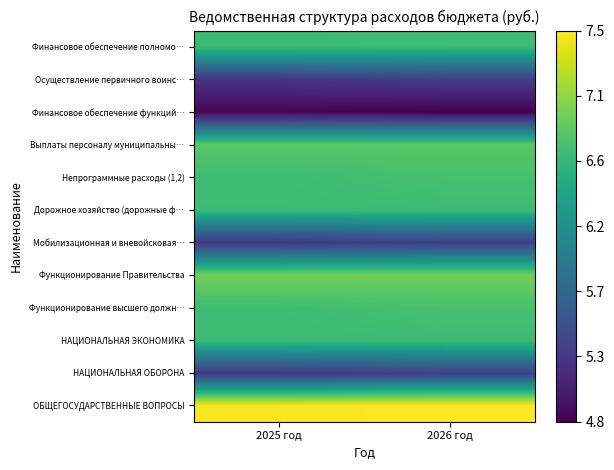

Reading left to right, list all the values displayed in this chart.

ОБЩЕГОСУДАРСТВЕННЫЕ ВОПРОСЫ: 2025 год=7.5	2026 год=7.5
НАЦИОНАЛЬНАЯ ОБОРОНА: 2025 год=5.2	2026 год=5.3
НАЦИОНАЛЬНАЯ ЭКОНОМИКА: 2025 год=6.7	2026 год=6.7
Функционирование высшего должн…: 2025 год=6.7	2026 год=6.7
Функционирование Правительства: 2025 год=7.0	2026 год=7.0
Мобилизационная и вневойсковая…: 2025 год=5.2	2026 год=5.3
Дорожное хозяйство (дорожные ф…: 2025 год=6.7	2026 год=6.7
Непрограммные расходы (1,2): 2025 год=6.7	2026 год=6.7
Выплаты персоналу муниципальны…: 2025 год=6.8	2026 год=6.8
Финансовое обеспечение функций…: 2025 год=4.8	2026 год=4.8
Осуществление первичного воинс…: 2025 год=5.2	2026 год=5.3
Финансовое обеспечение полномо…: 2025 год=6.7	2026 год=6.7